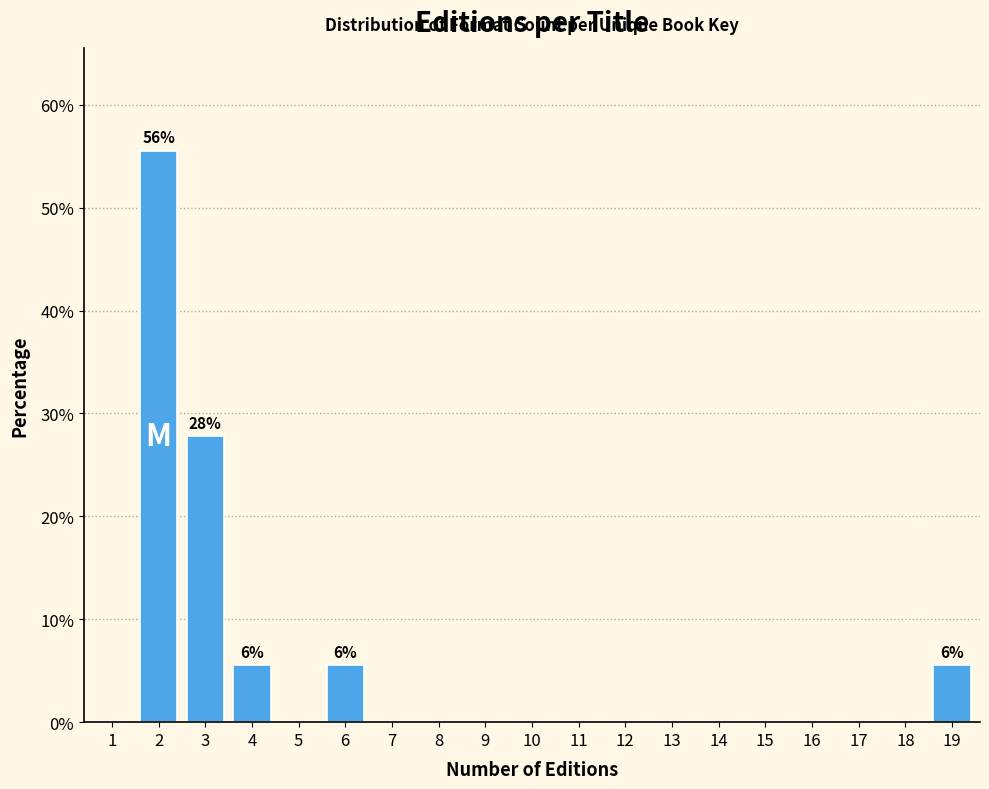

Reading right to left, transcribe all the data shown in this chart.

19=5.6	18=0.0	17=0.0	16=0.0	15=0.0	14=0.0	13=0.0	12=0.0	11=0.0	10=0.0	9=0.0	8=0.0	7=0.0	6=5.6	5=0.0	4=5.6	3=27.8	2=55.6	1=0.0